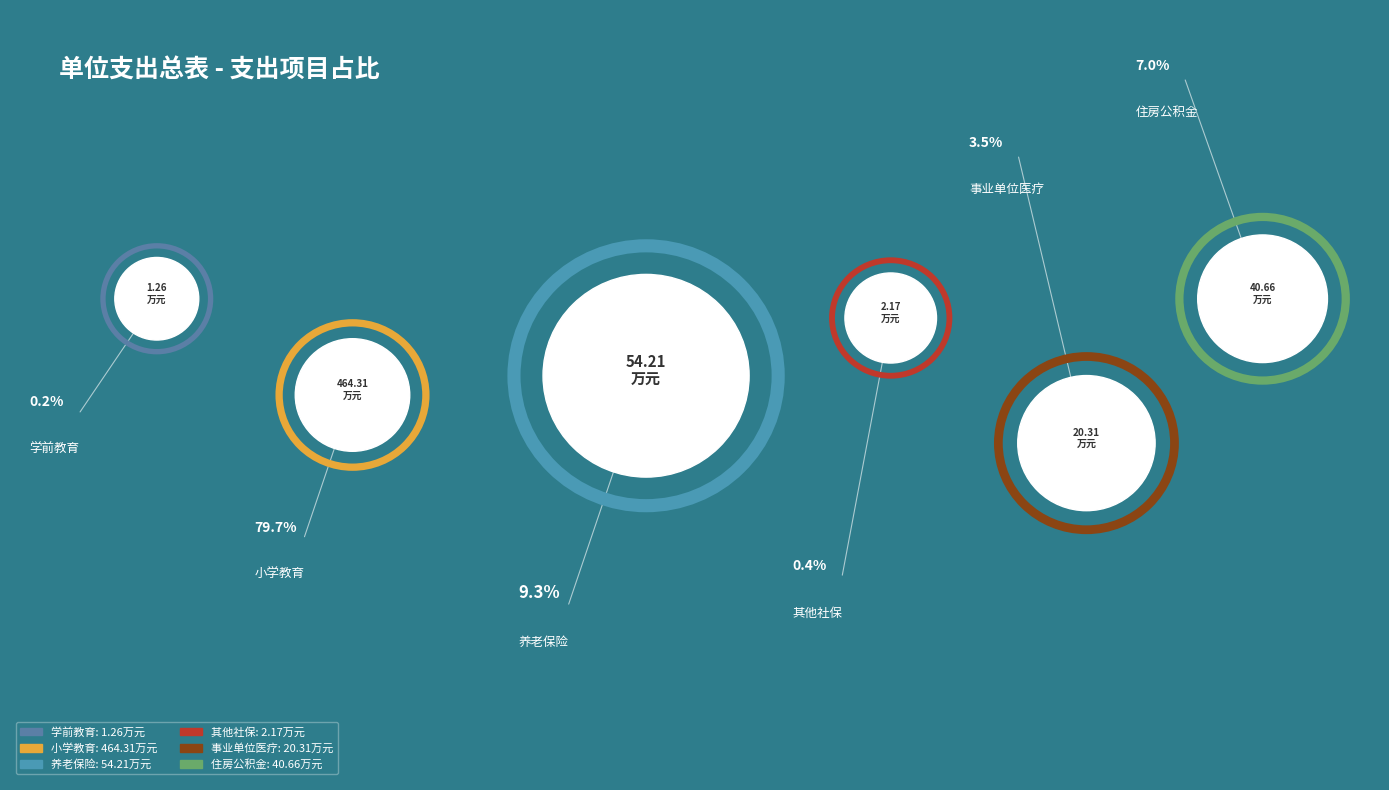

What is the ratio of the value at  小学教育 to the value at  其他社会保障和就业支出?

214.0